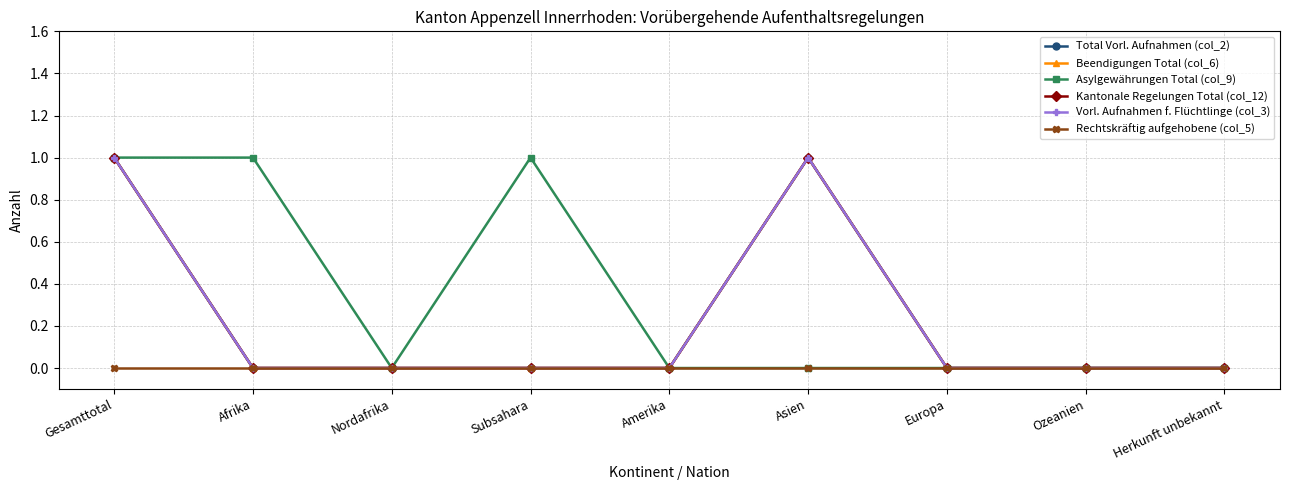

What is the sum of all Asylgewährungen Total (col_9) values?

3